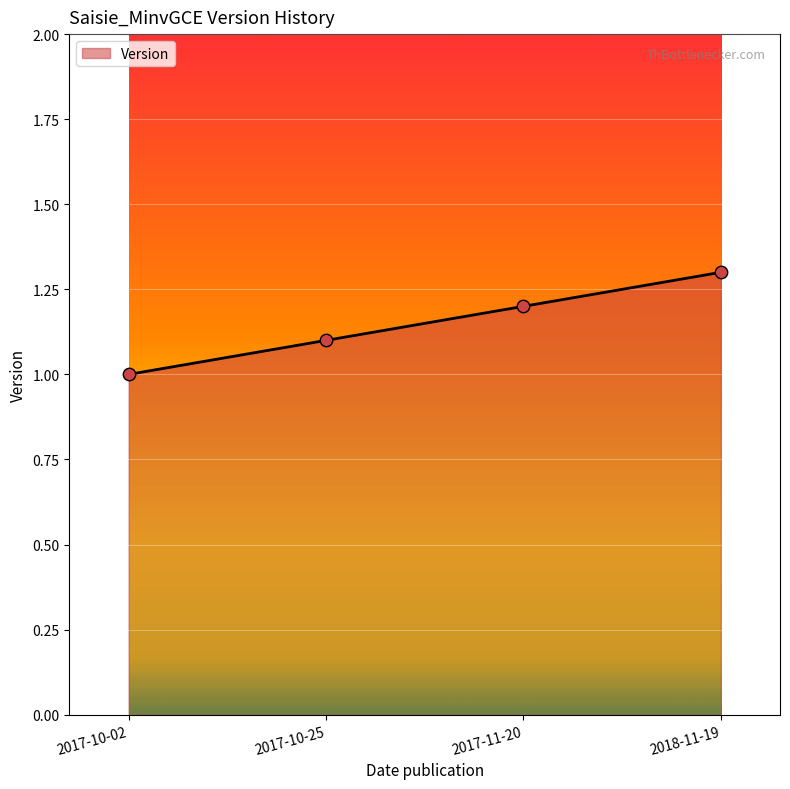

What is the ratio of the value at 2017-10-02 to the value at 2017-10-25?

0.9